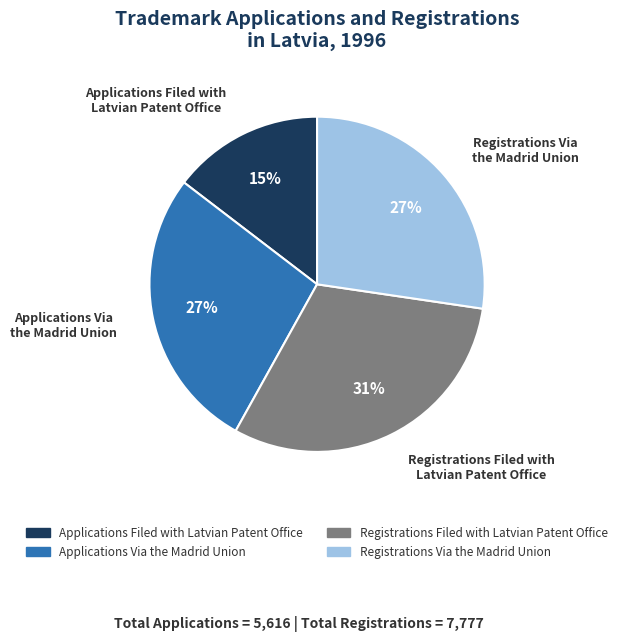

To the nearest percent, what is the difference between the largest and smallest slice percentages?

16%